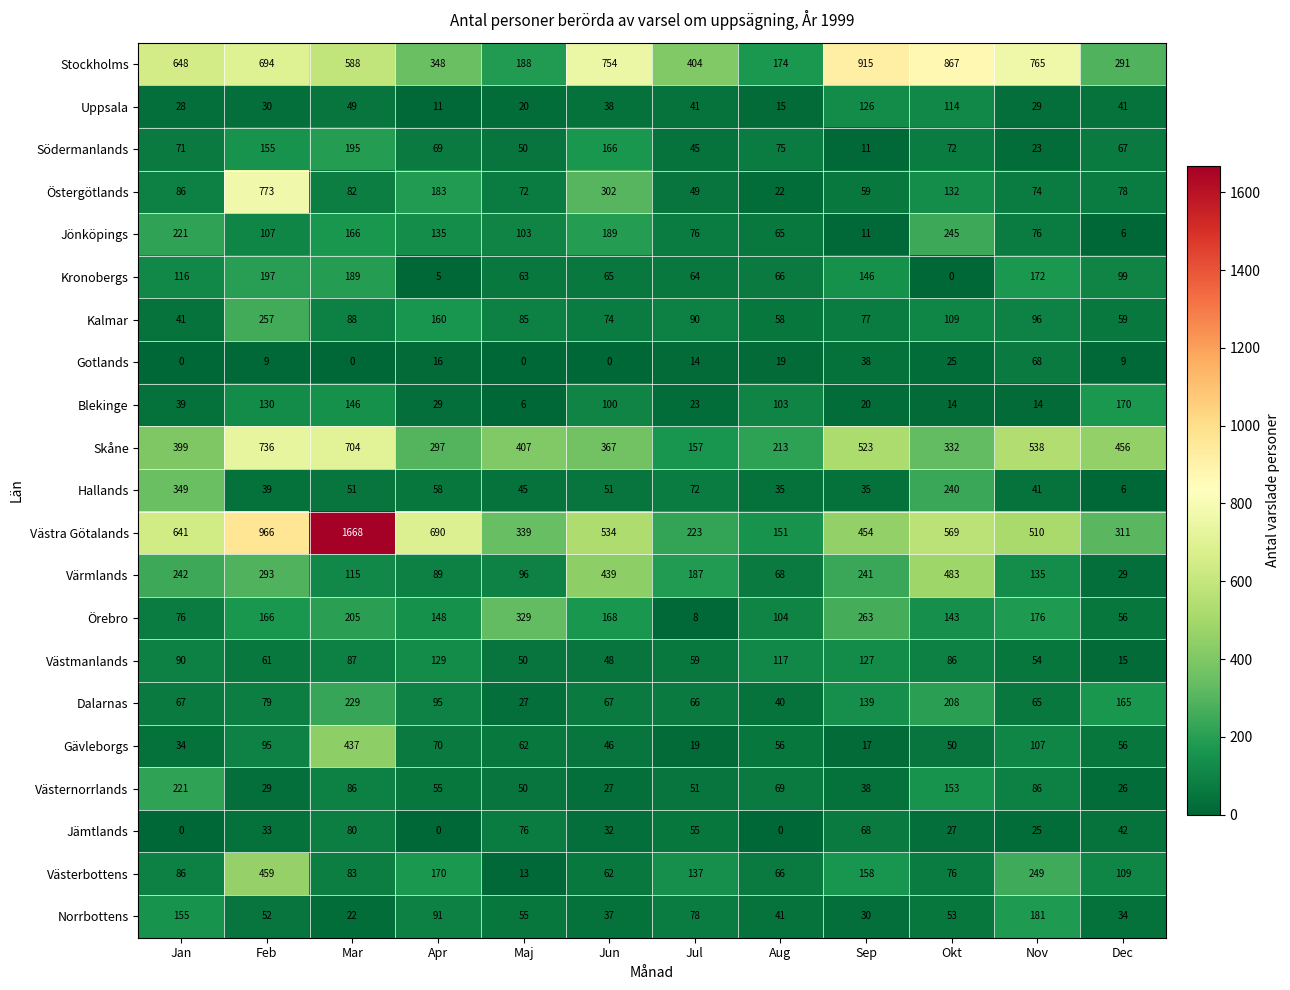

List the series in order of their peak value, highest first.

Västra Götalands, Stockholms, Östergötlands, Skåne, Värmlands, Västerbottens, Gävleborgs, Hallands, Örebro, Kalmar, Jönköpings, Dalarnas, Västernorrlands, Kronobergs, Södermanlands, Norrbottens, Blekinge, Västmanlands, Uppsala, Jämtlands, Gotlands